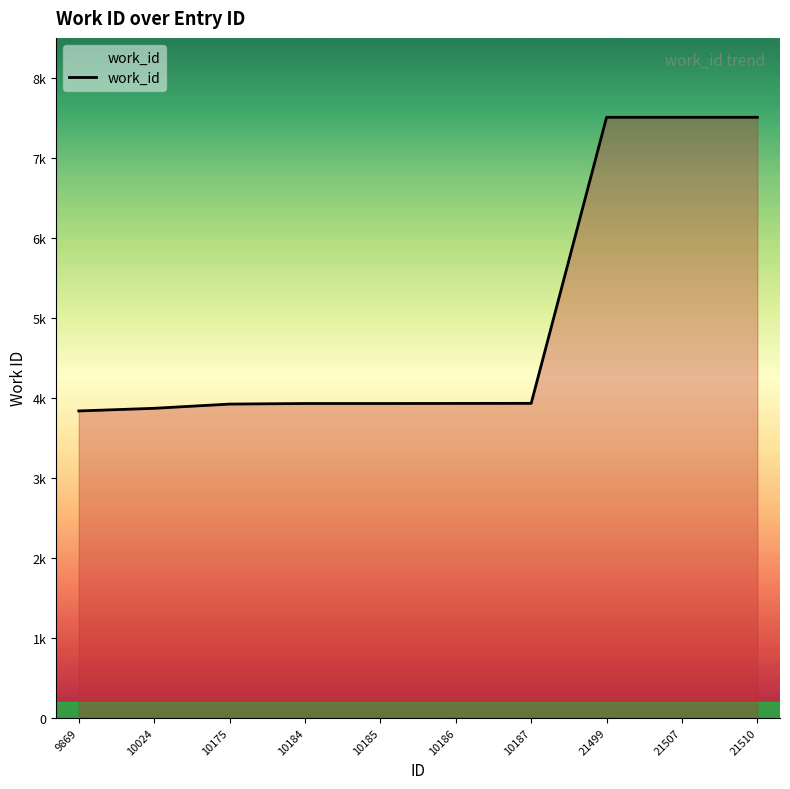

At which label is the value closest to 5671?

10187